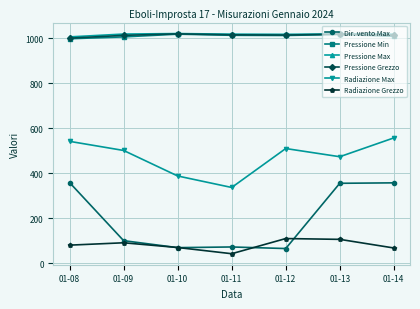

What is the value of the Radiazione Max point at the 6th from the left?

473.1